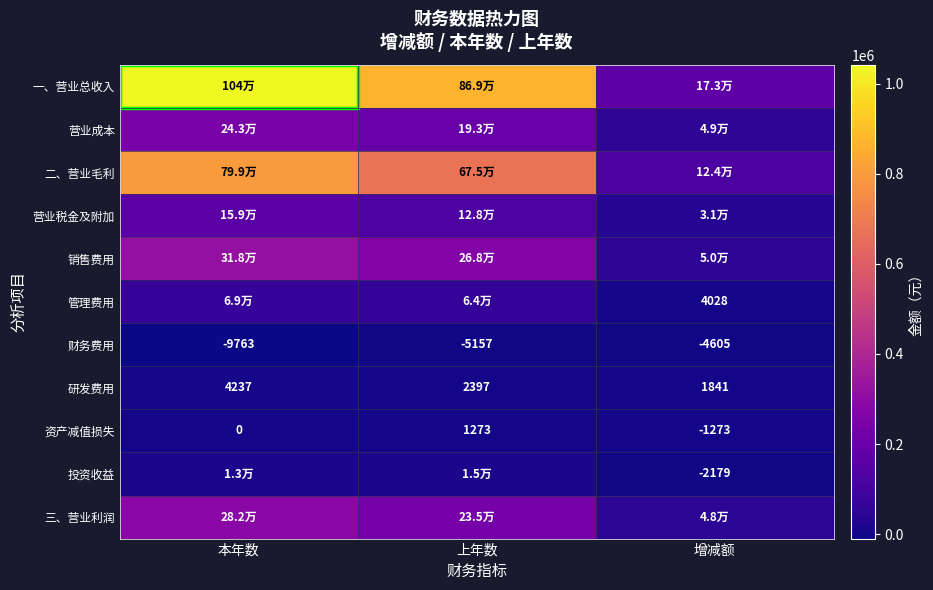

Where is 研发费用 nearest to the value 3039?

上年数